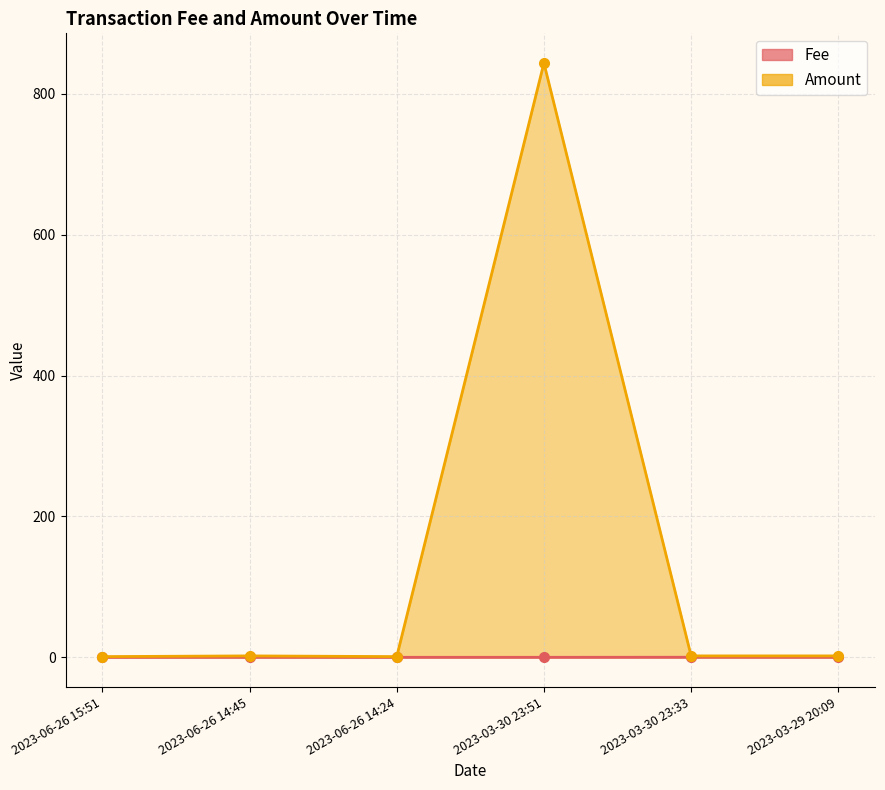

Reading left to right, what are all the values shown in this chart?

Fee: 2023-06-26 15:51=0.0	2023-06-26 14:45=0.0	2023-06-26 14:24=0.0	2023-03-30 23:51=0.0	2023-03-30 23:33=0.1	2023-03-29 20:09=0.0
Amount: 2023-06-26 15:51=1.0	2023-06-26 14:45=2.0	2023-06-26 14:24=1.0	2023-03-30 23:51=843.9	2023-03-30 23:33=2.0	2023-03-29 20:09=2.0